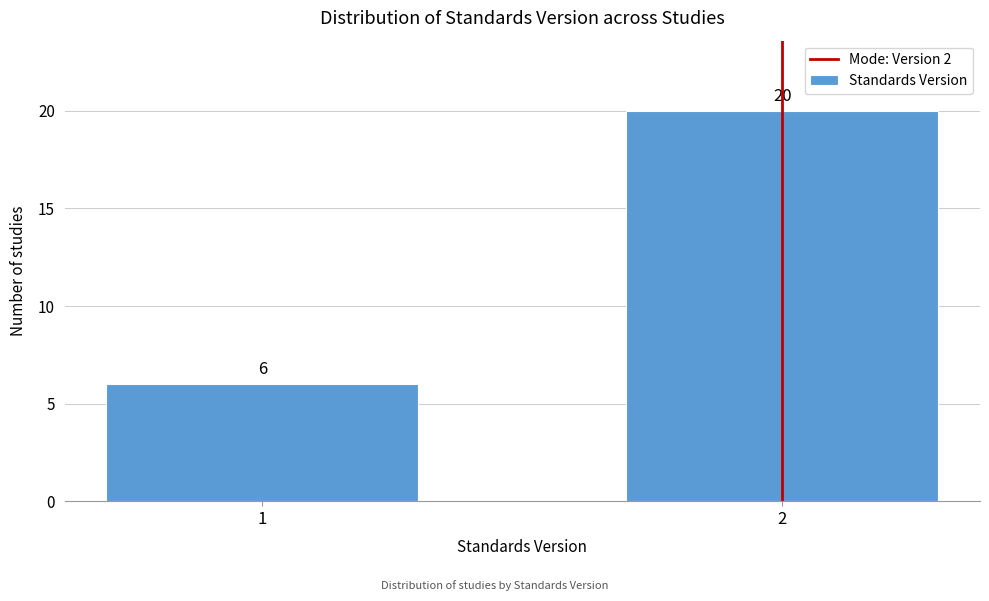

Reading left to right, what are all the values shown in this chart?

1=6	2=20